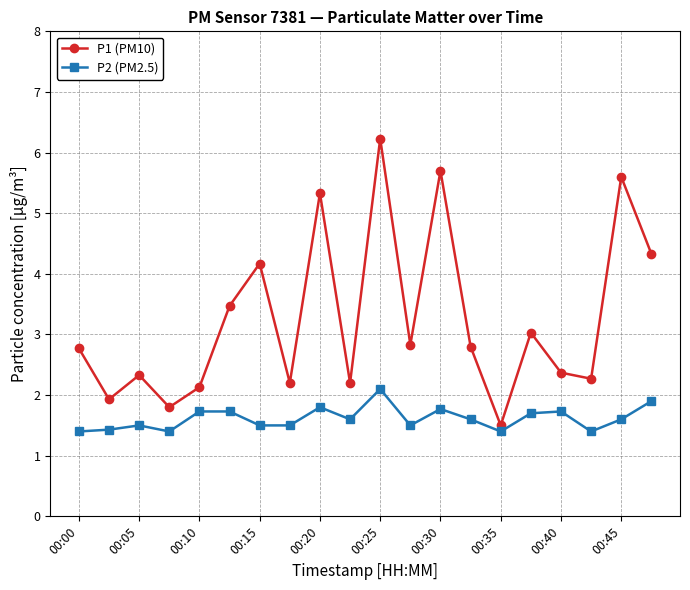

What is the value of the P2 (PM2.5) point at the 3rd from the left?

1.5